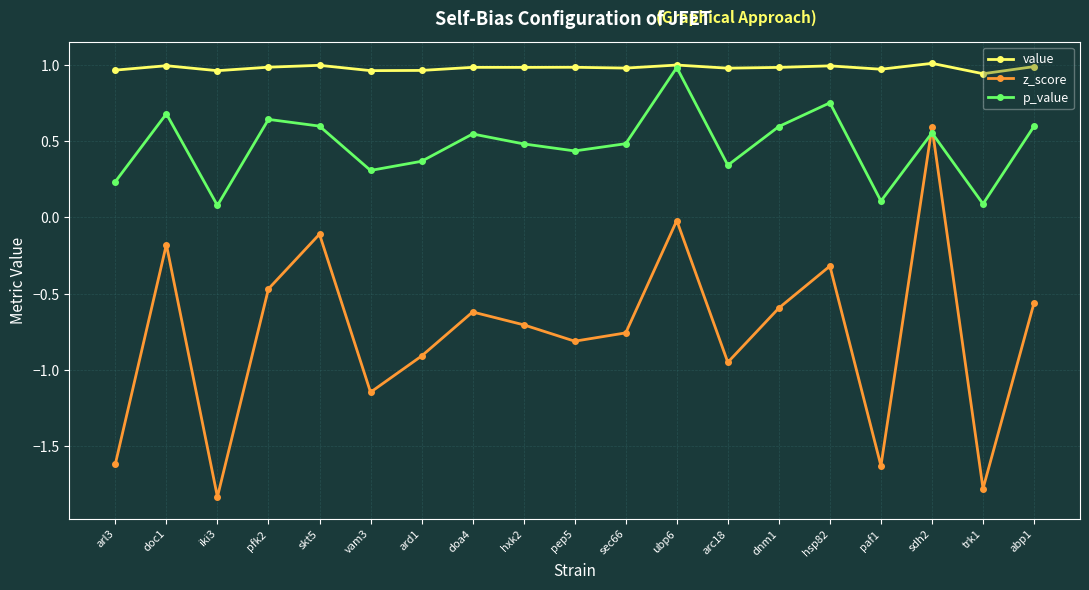

What are all the series names shown in the legend?

value, z_score, p_value